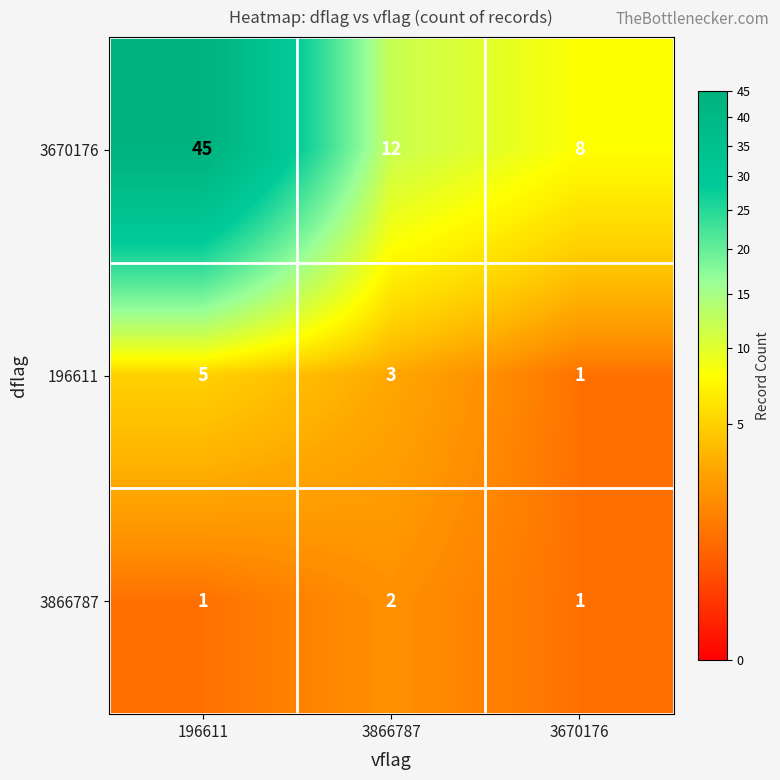

At which category does the chart reach its peak across all series?

196611